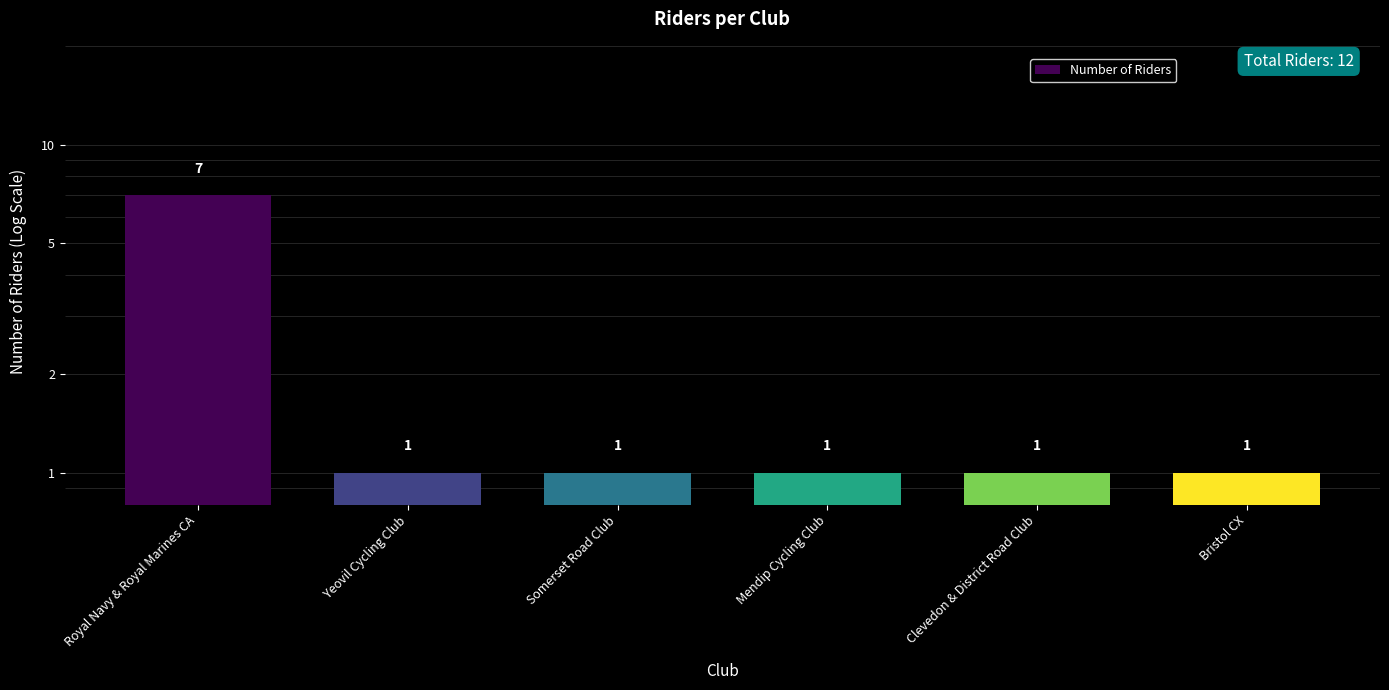

Reading right to left, extract all data points from this chart.

1	1	1	1	1	7